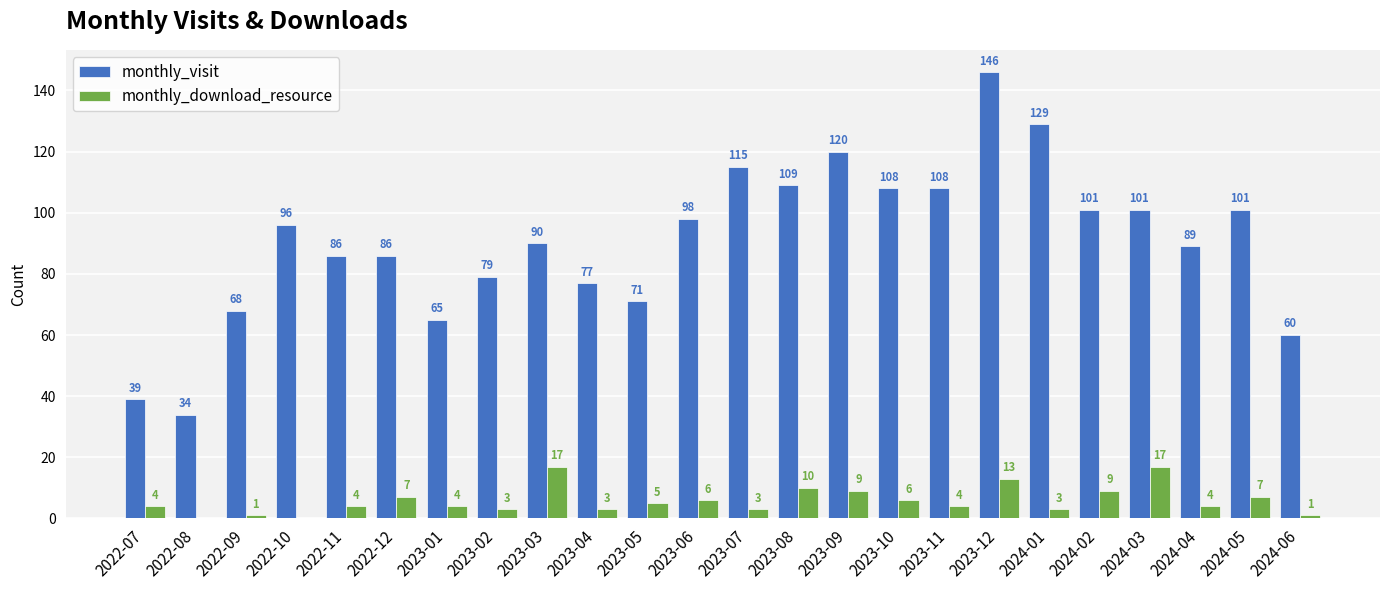

Reading left to right, transcribe all the data shown in this chart.

monthly_visit: 2022-07=39	2022-08=34	2022-09=68	2022-10=96	2022-11=86	2022-12=86	2023-01=65	2023-02=79	2023-03=90	2023-04=77	2023-05=71	2023-06=98	2023-07=115	2023-08=109	2023-09=120	2023-10=108	2023-11=108	2023-12=146	2024-01=129	2024-02=101	2024-03=101	2024-04=89	2024-05=101	2024-06=60
monthly_download_resource: 2022-07=4	2022-08=0	2022-09=1	2022-10=0	2022-11=4	2022-12=7	2023-01=4	2023-02=3	2023-03=17	2023-04=3	2023-05=5	2023-06=6	2023-07=3	2023-08=10	2023-09=9	2023-10=6	2023-11=4	2023-12=13	2024-01=3	2024-02=9	2024-03=17	2024-04=4	2024-05=7	2024-06=1